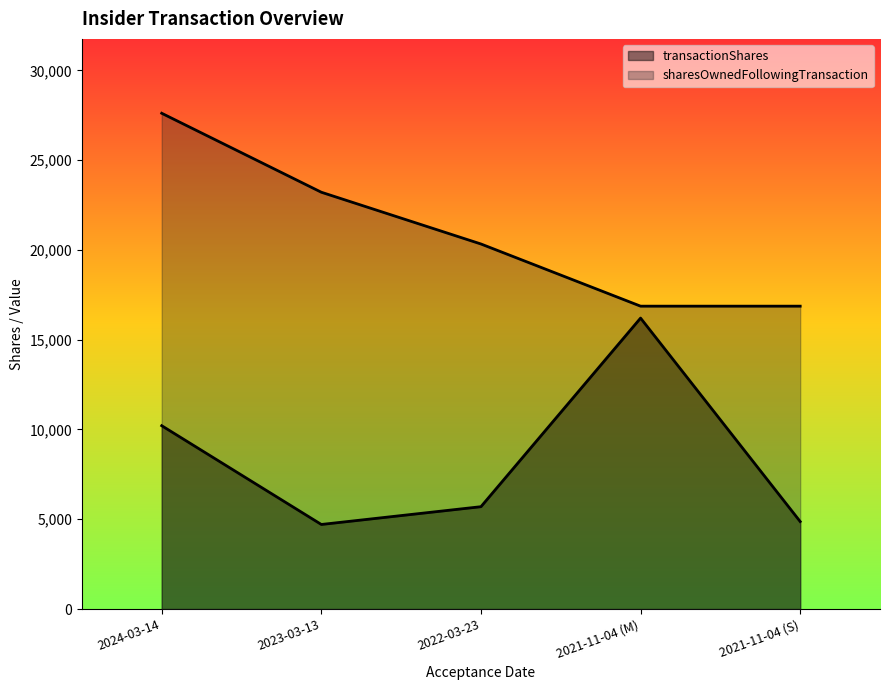

True or false: sharesOwnedFollowingTransaction and transactionShares cross at least once.

False